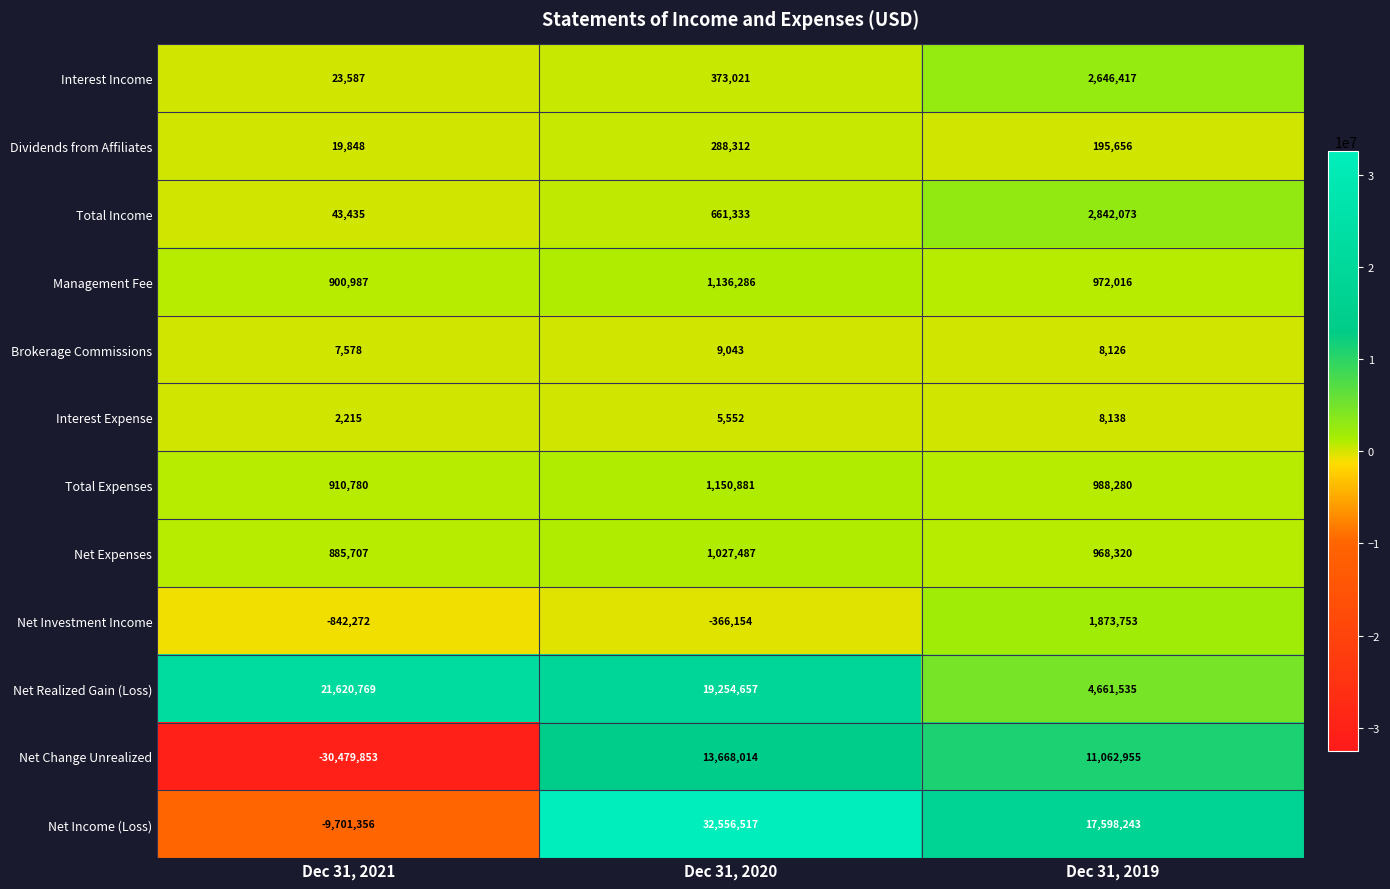

Count the Interest Income values in the range 23587 to 2646417.

3